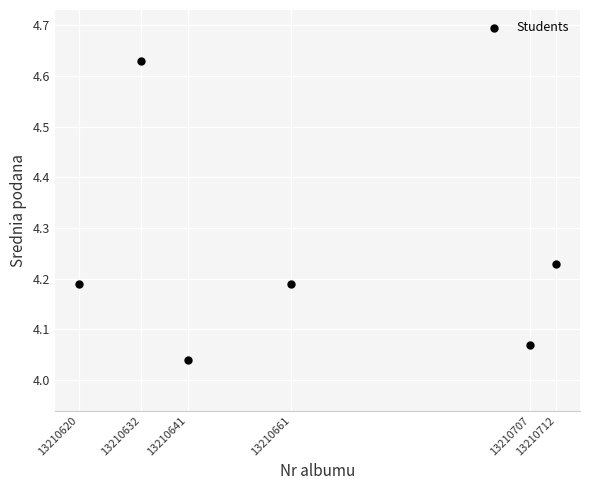

What is the range of X values (max minus min)?

92.0